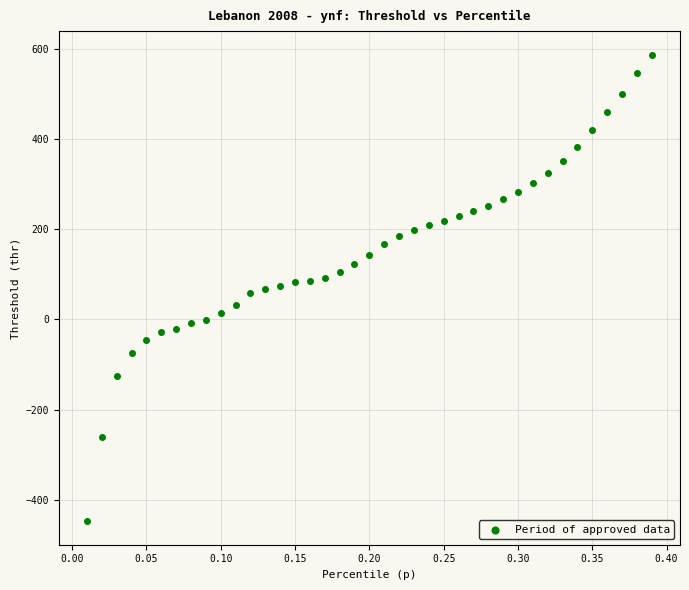

What is the range of X values (max minus min)?

0.4